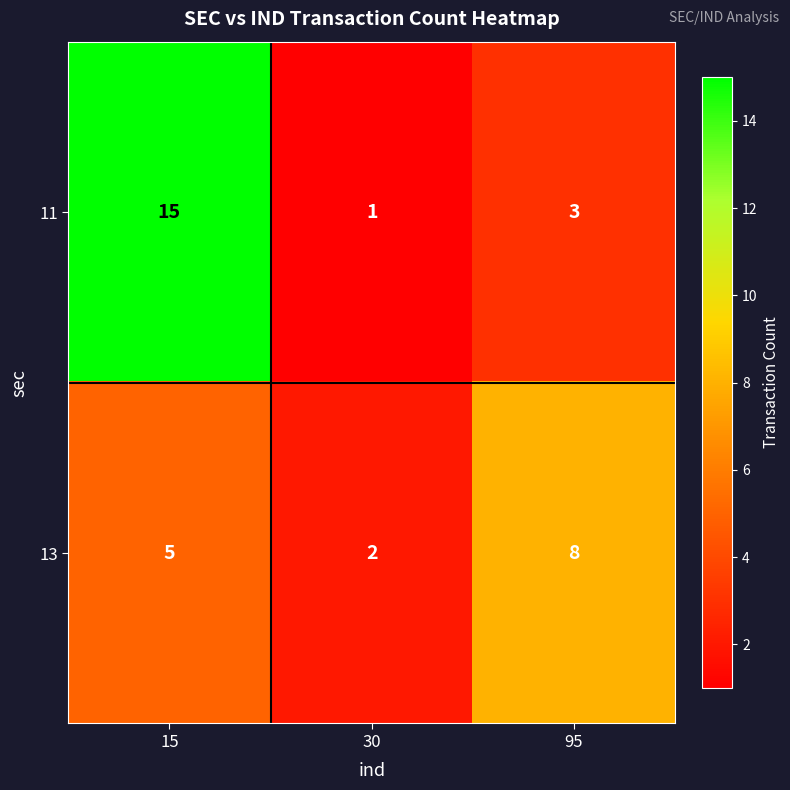

Which series has the widest spread of values?

11